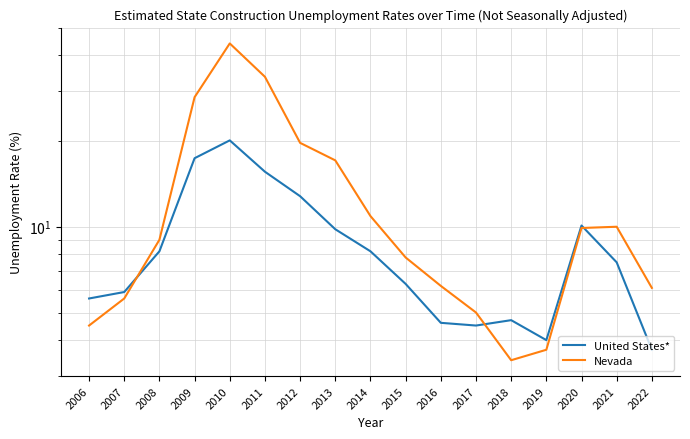

True or false: Nevada has more than 2 points higher than both neighbors.

False